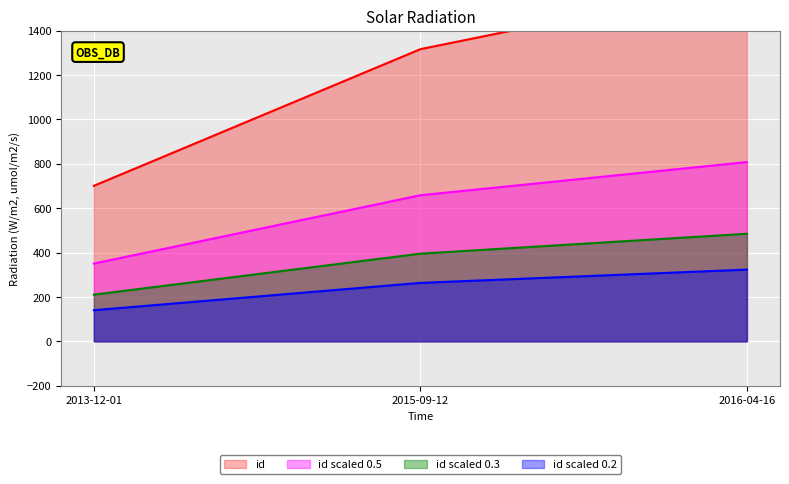

Which category has the highest value across all series?

2016-04-16